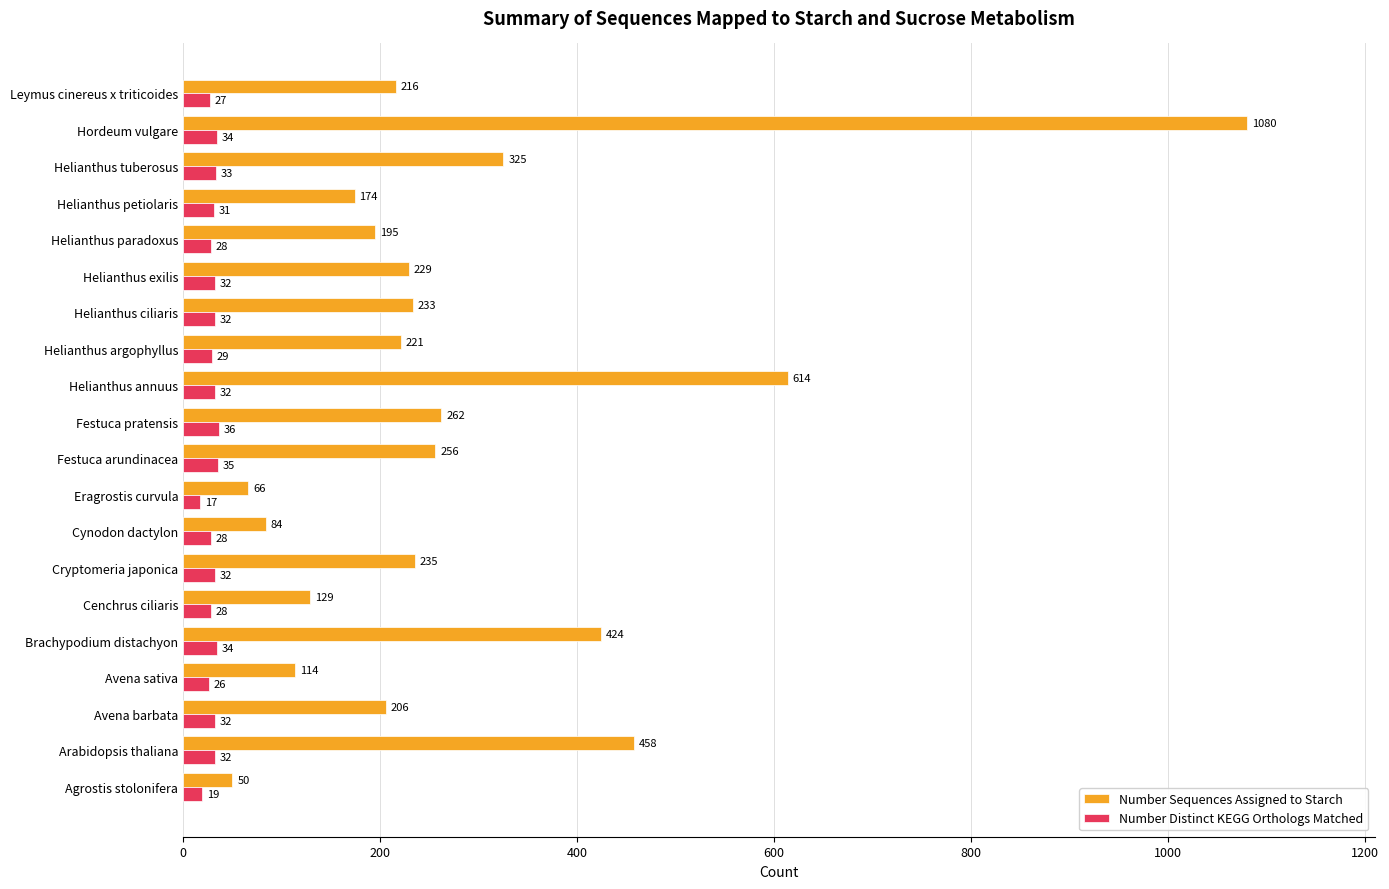

Which series has the largest total across all categories?

Number Sequences Assigned to Starch